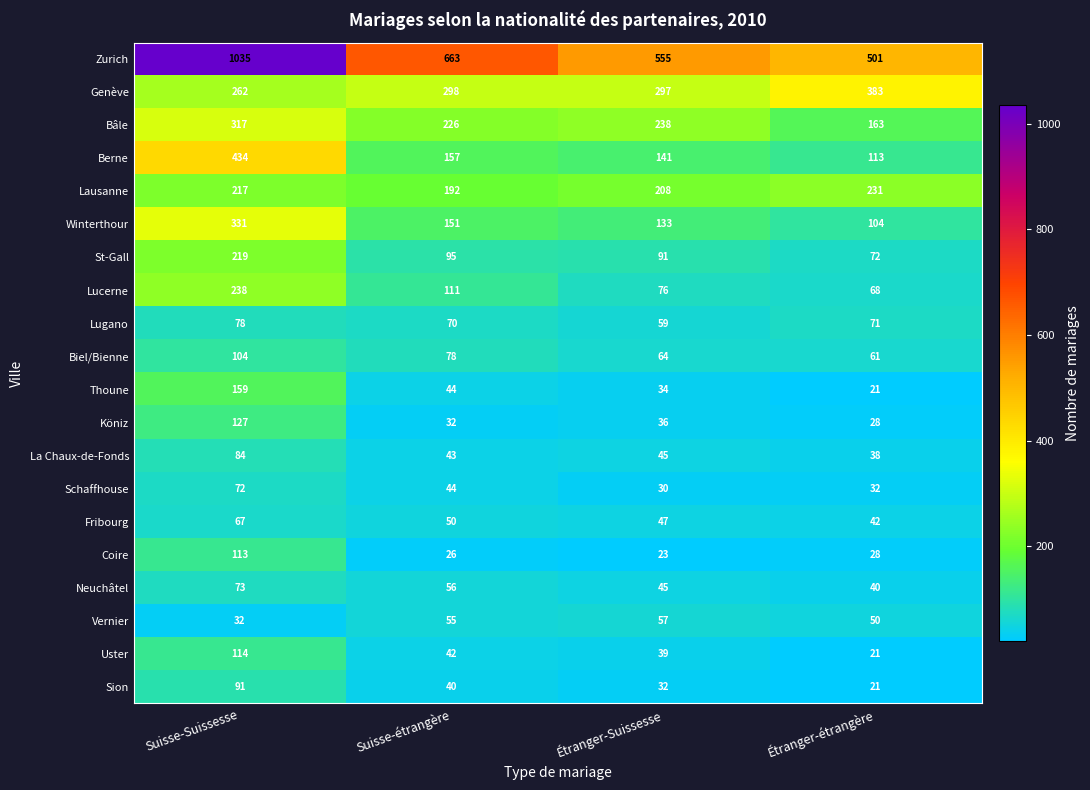

At which category is the sum across all series the highest?

Suisse-Suissesse